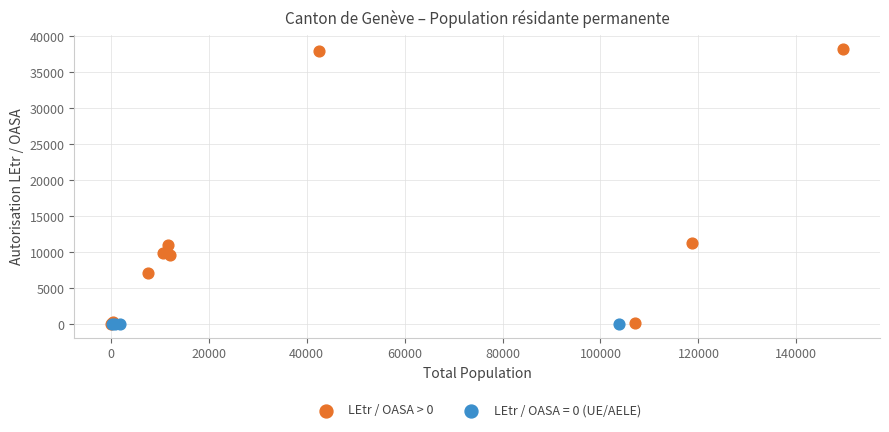

Which series contains the highest Y value?

LEtr / OASA > 0